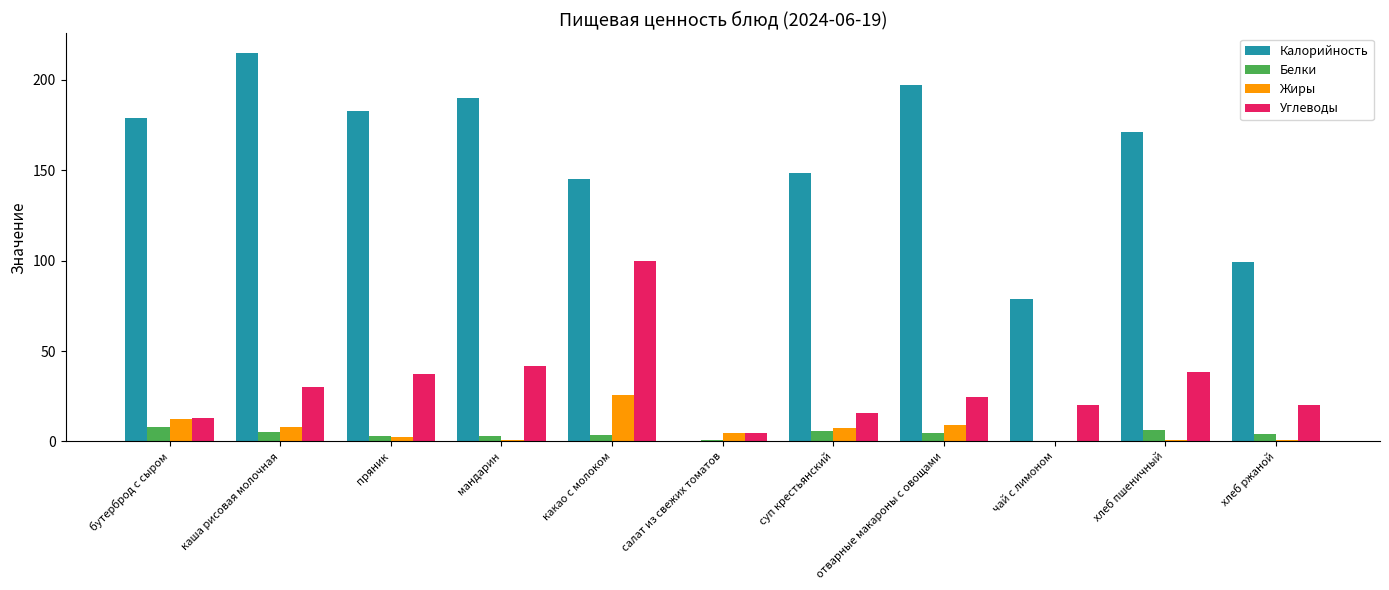

At which category is the sum across all series the highest?

какао с молоком